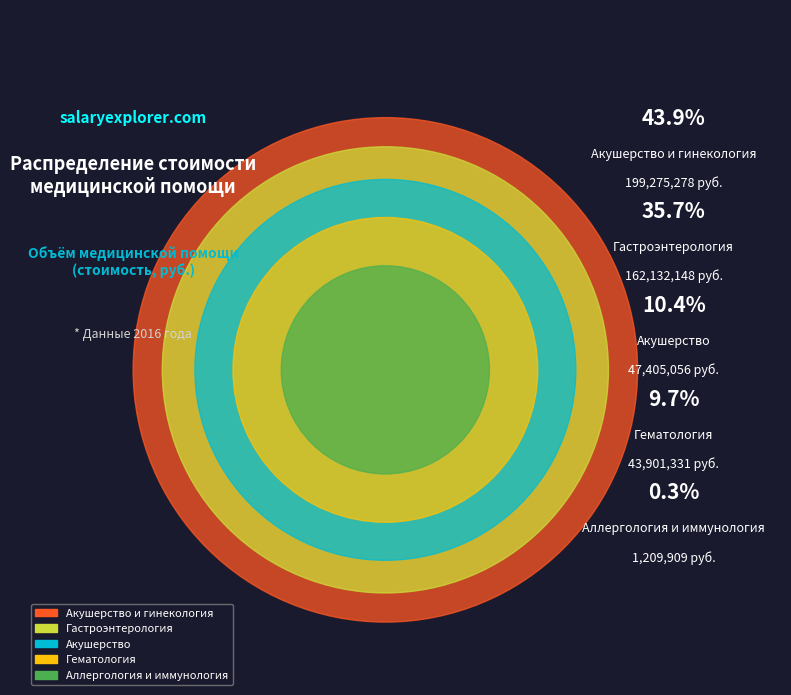

Is Аллергология и иммунология the majority of the pie?

No